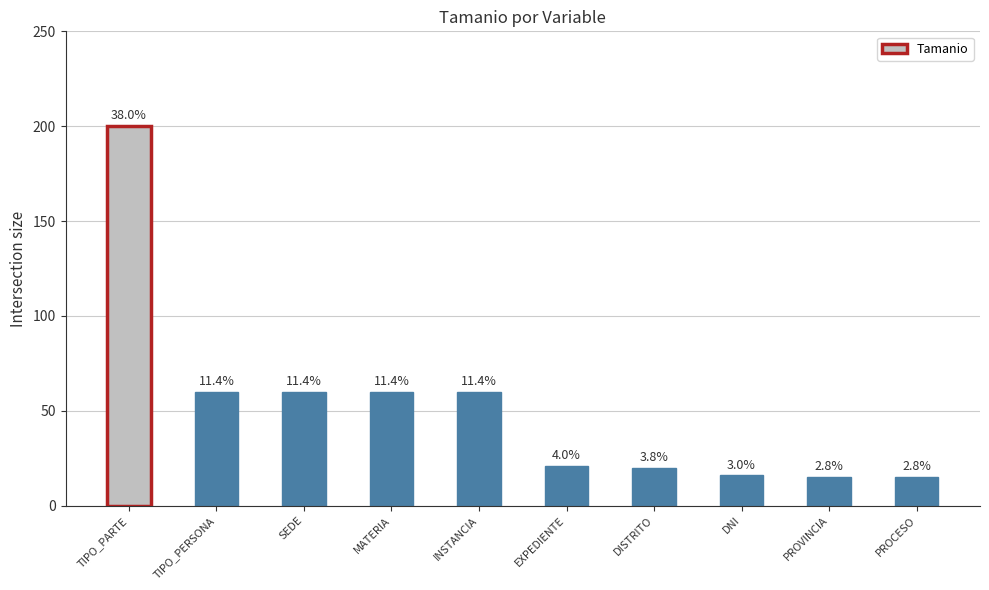

What is the label of the 10th bar from the right?

TIPO_PARTE